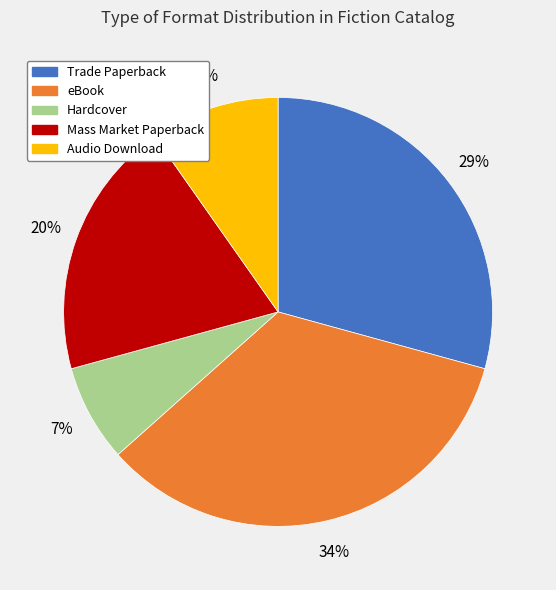

Which slice is the smallest?

Hardcover